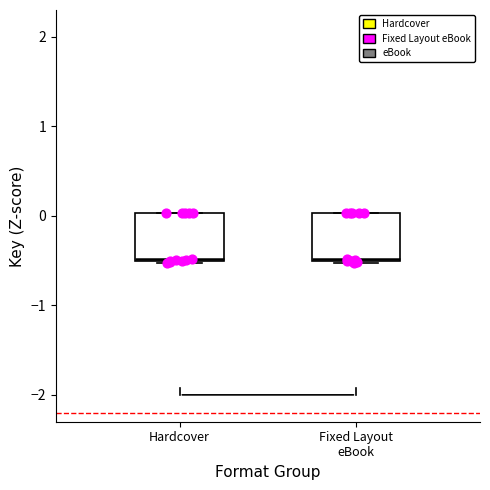

Reading left to right, read every box against the y-axis: the position of its median line, the range the box covers, and the ends of its whiskers. The values are not printed on the chart, so give them approximately, as read against the axis.

Hardcover: median -0.5, box -0.5 to 0.0, whiskers -0.5 to 0.0
Fixed Layout eBook: median -0.5, box -0.5 to 0.0, whiskers -0.5 to 0.0